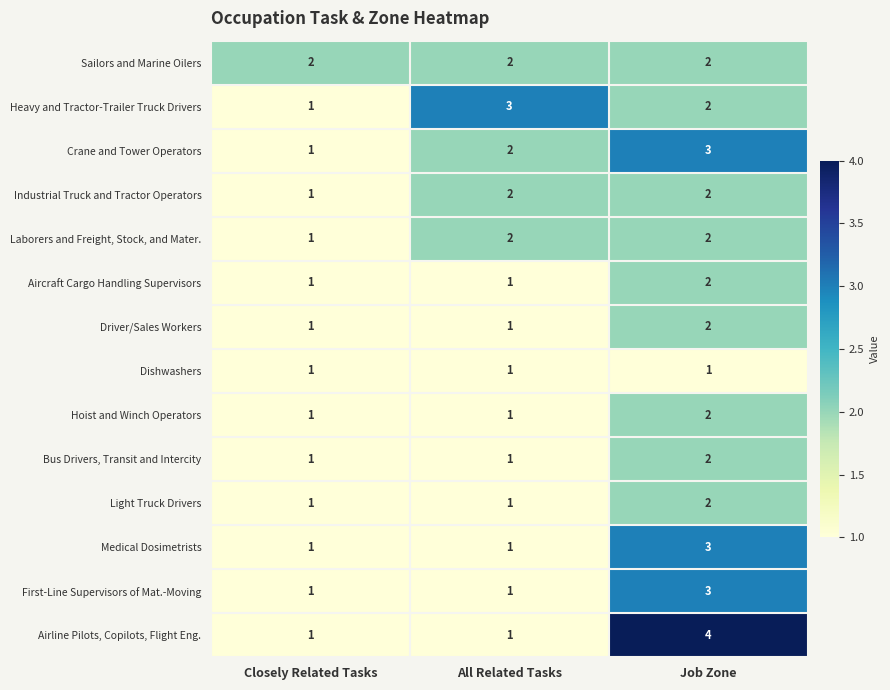

At which label is Laborers and Freight, Stock, and Mater. closest to 1?

Closely Related Tasks